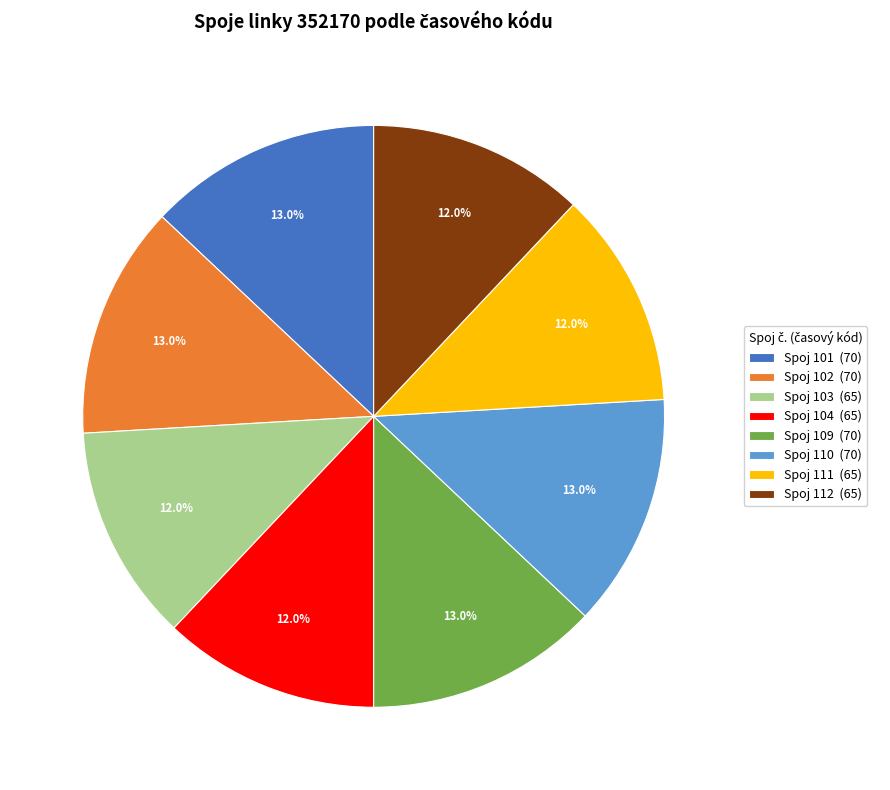

Is there any slice that represents more than half of the pie?

No